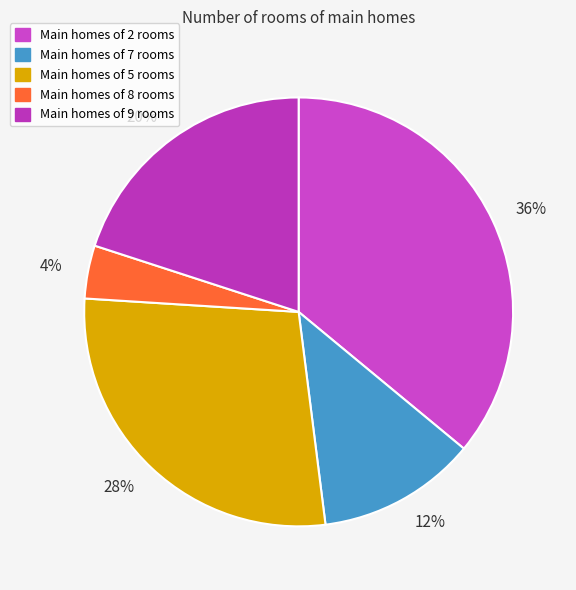

Rank the categories by value from highest to lowest.

Main homes of 2 rooms, Main homes of 5 rooms, Main homes of 9 rooms, Main homes of 7 rooms, Main homes of 8 rooms